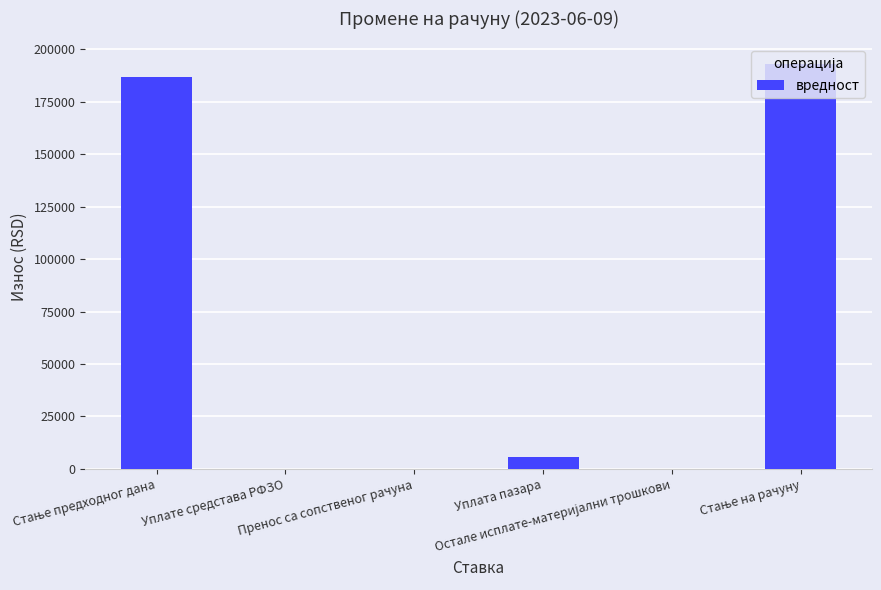

How many bars are there in total?

6